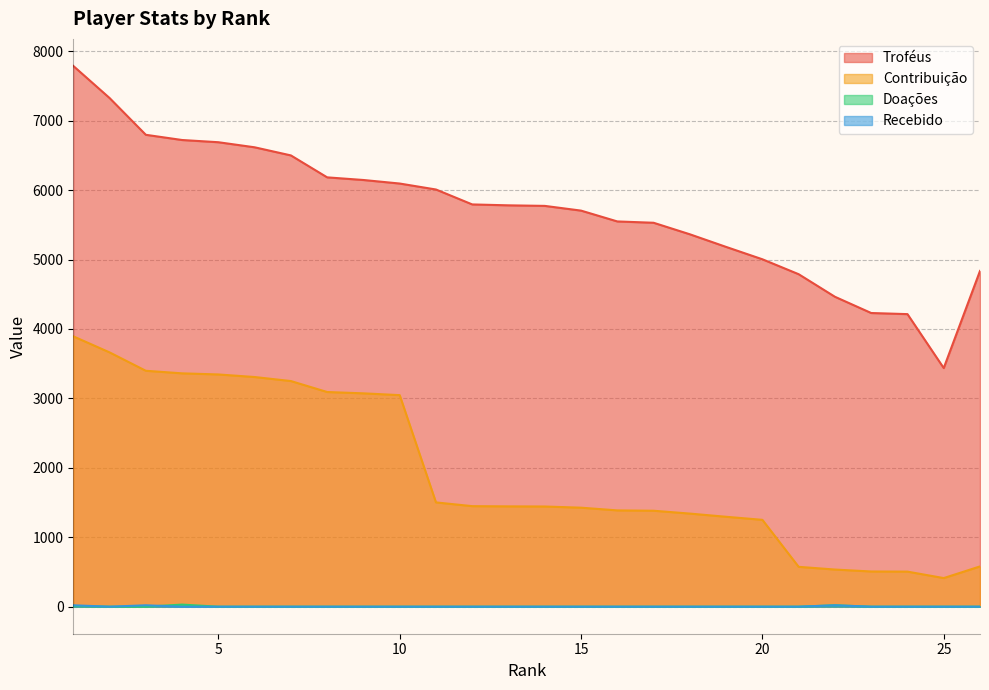

What is the difference between the maximum and minimum values in the Recebido series?

20